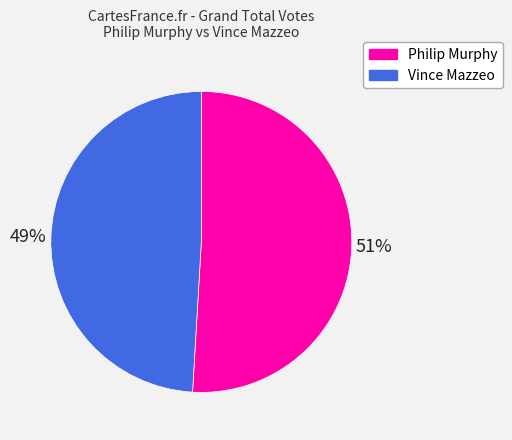

Which slice represents more than half of the pie?

Philip Murphy